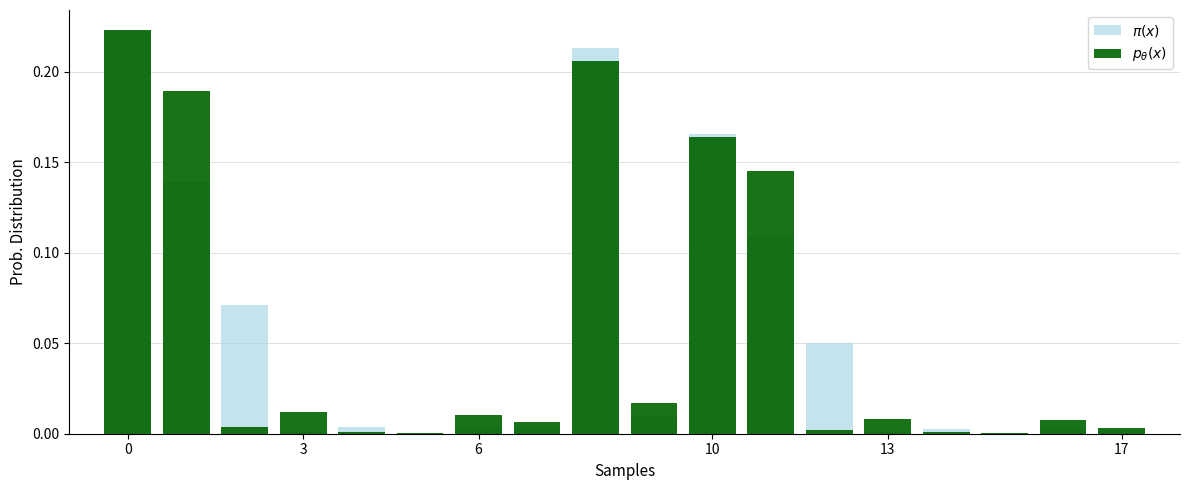

The $p_\theta(x)$ series shows 0.3 at 8. True or false?

False